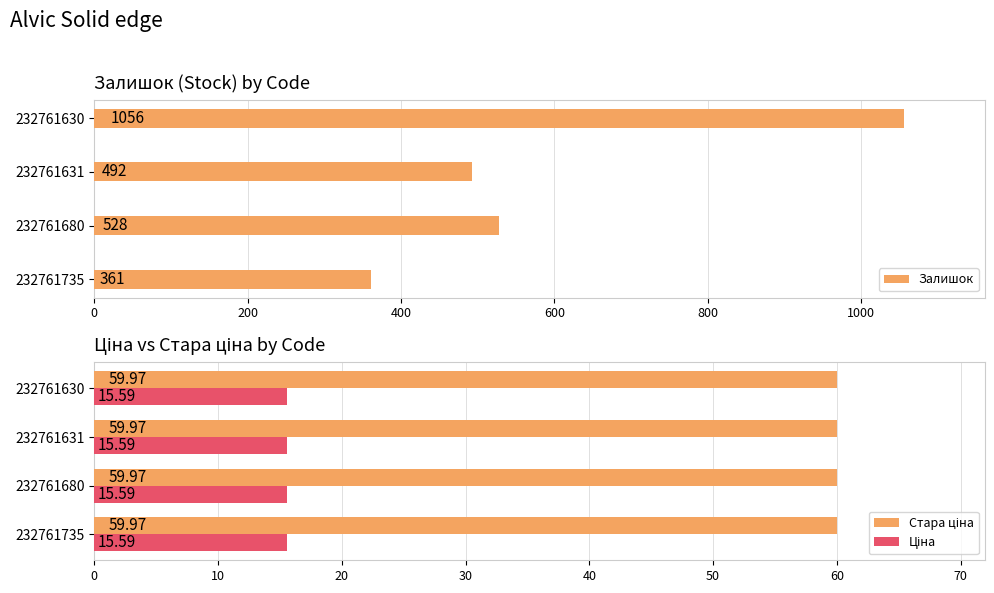

List the labels in order of Залишок value, smallest first.

232761735, 232761631, 232761680, 232761630